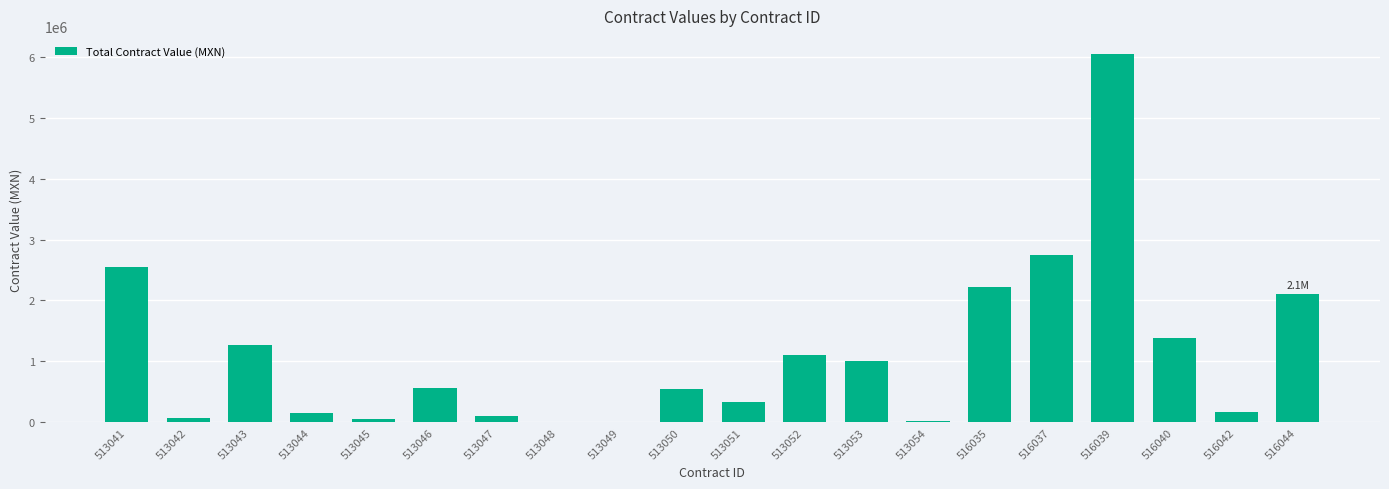

Are the bars horizontal?

No